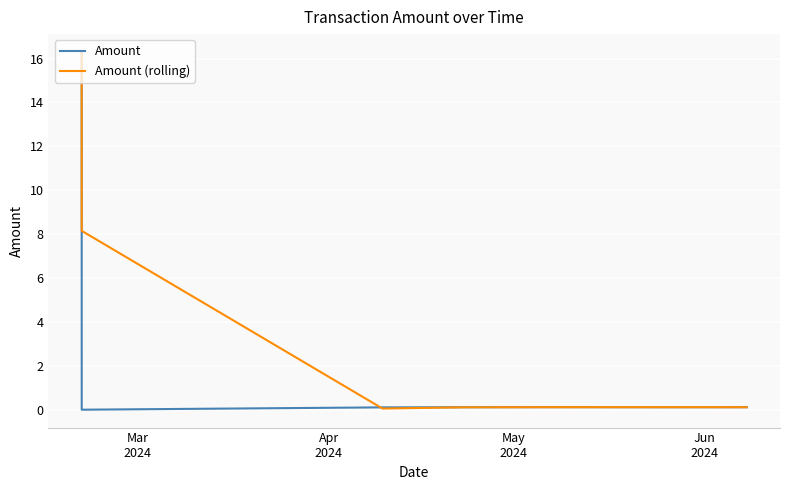

List the series in order of their overall mean, lowest first.

Amount, Amount (rolling)